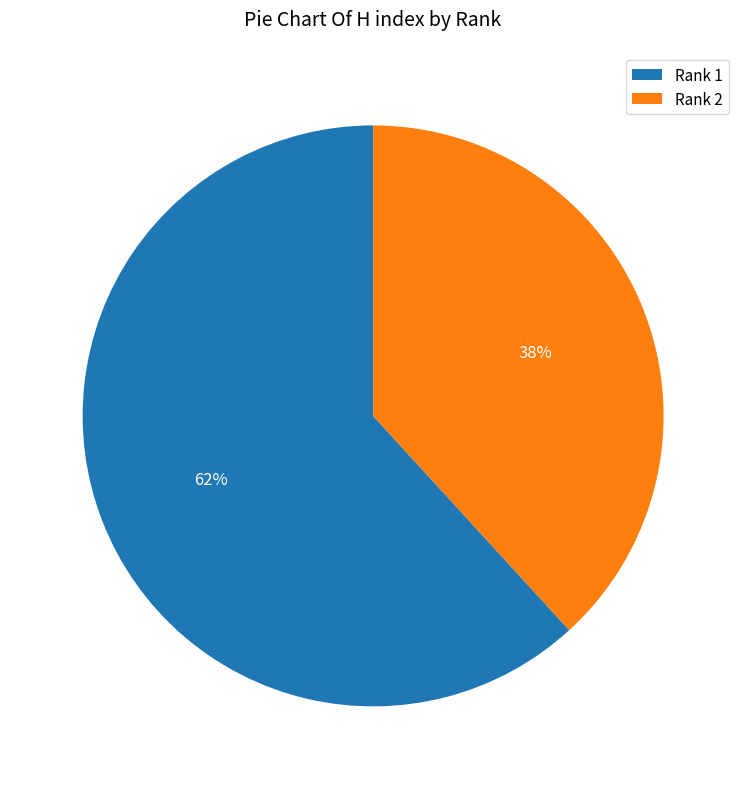

The Rank 1 slice represents 62% of the pie. True or false?

True